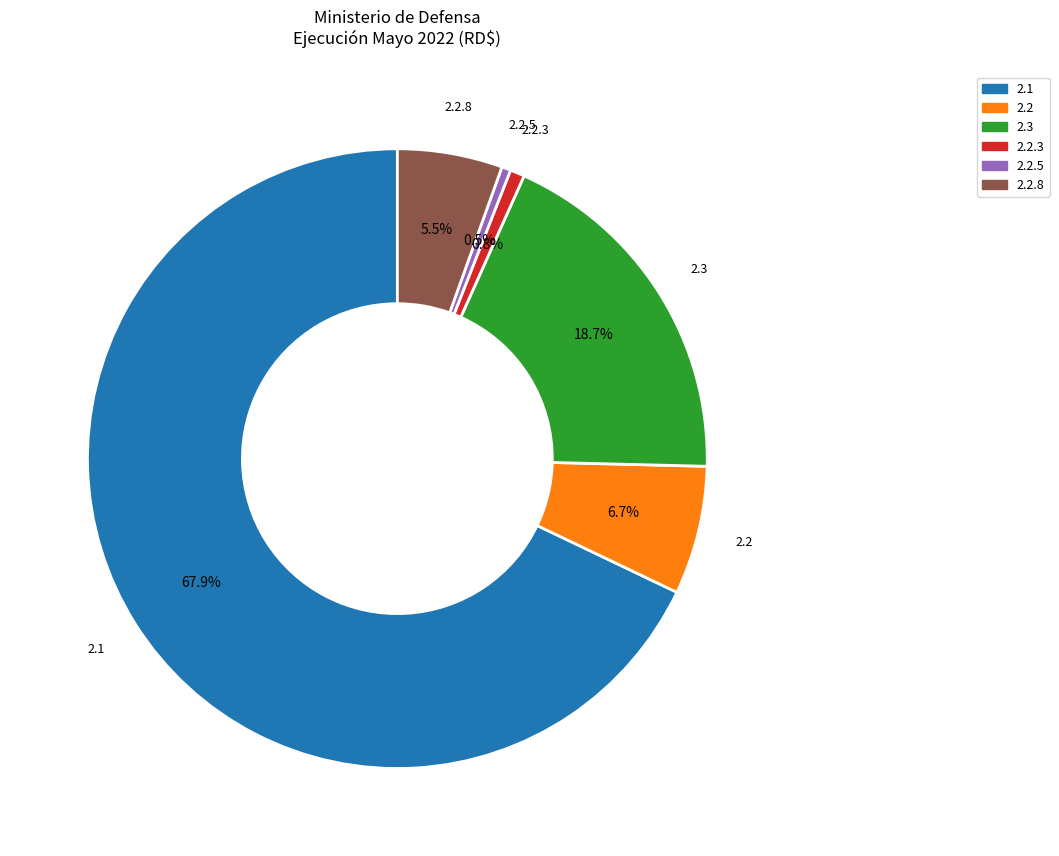

Between 2.3 and 2.1, which is larger?

2.1